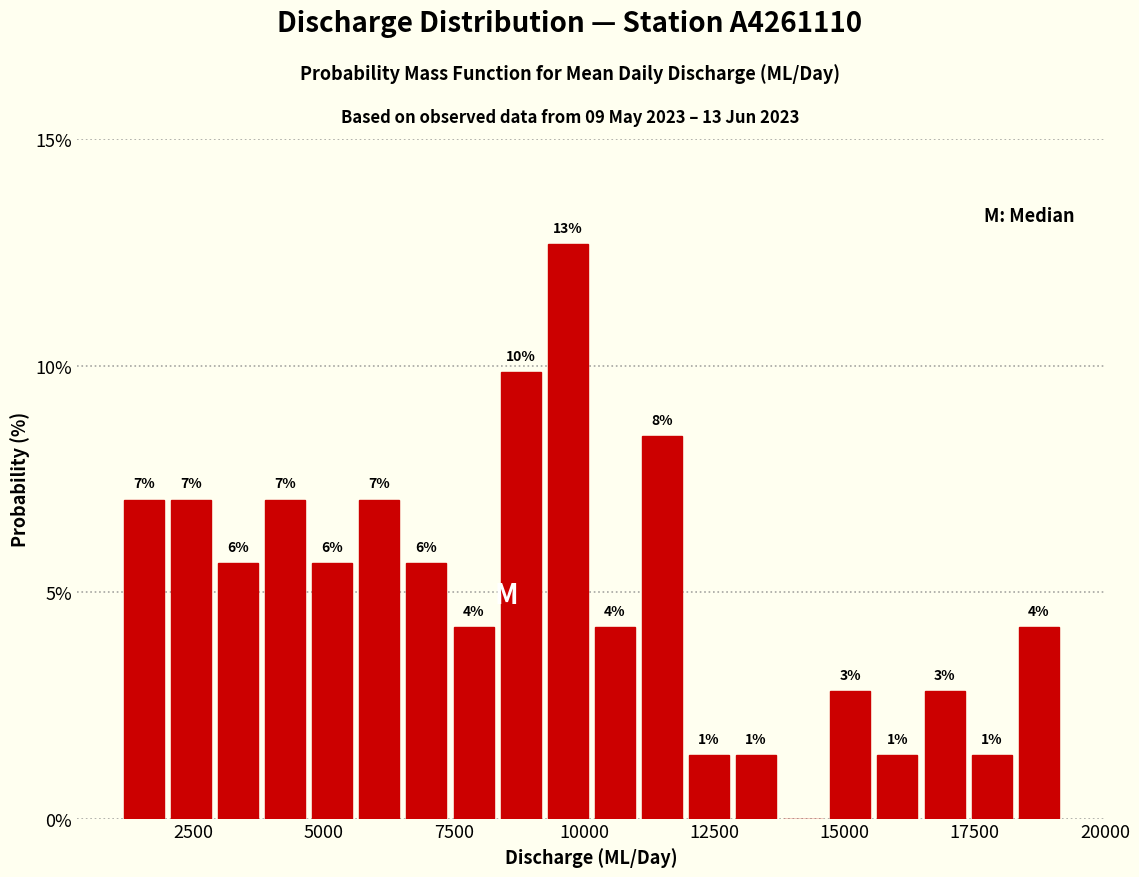

Around what value on the x-axis is the tallest bar? Give the approximate position of its centre, as read against the axis.

9500